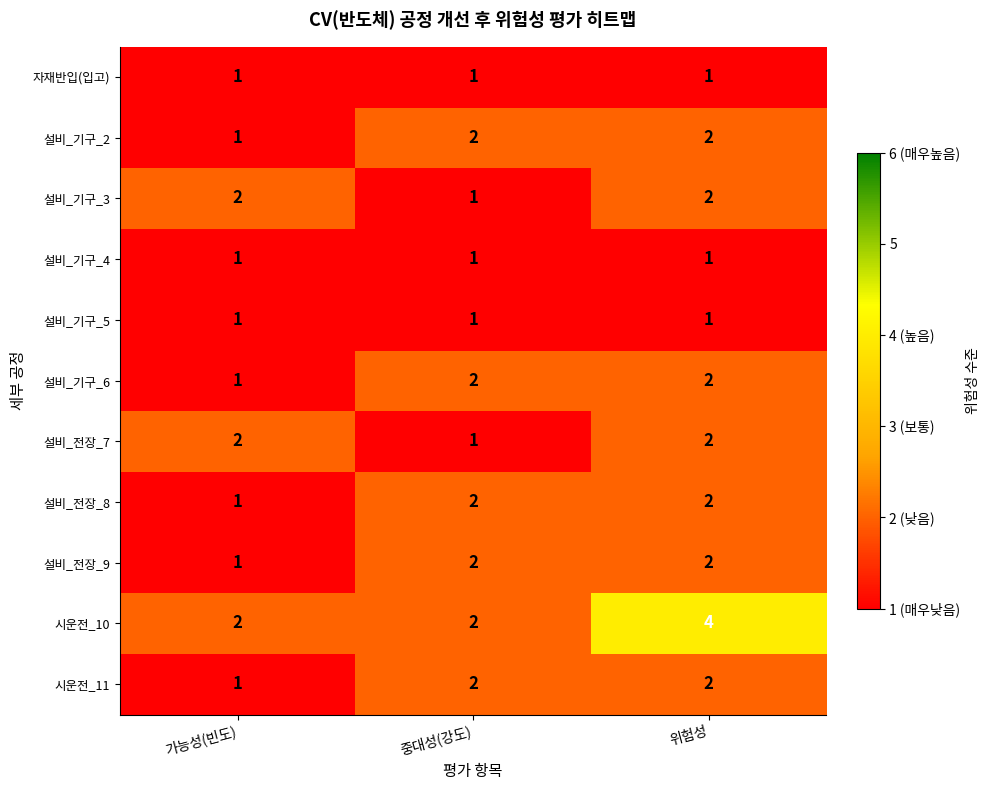

What is the sum of all 설비_전장_8 values?

5